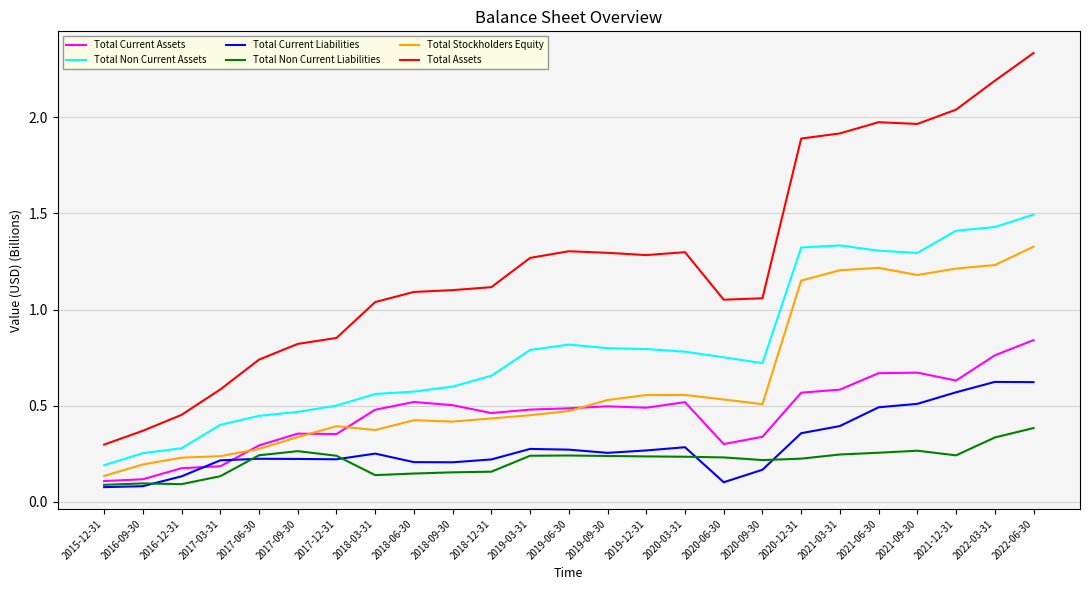

True or false: Total Non Current Assets and Total Current Assets intersect in this chart.

False